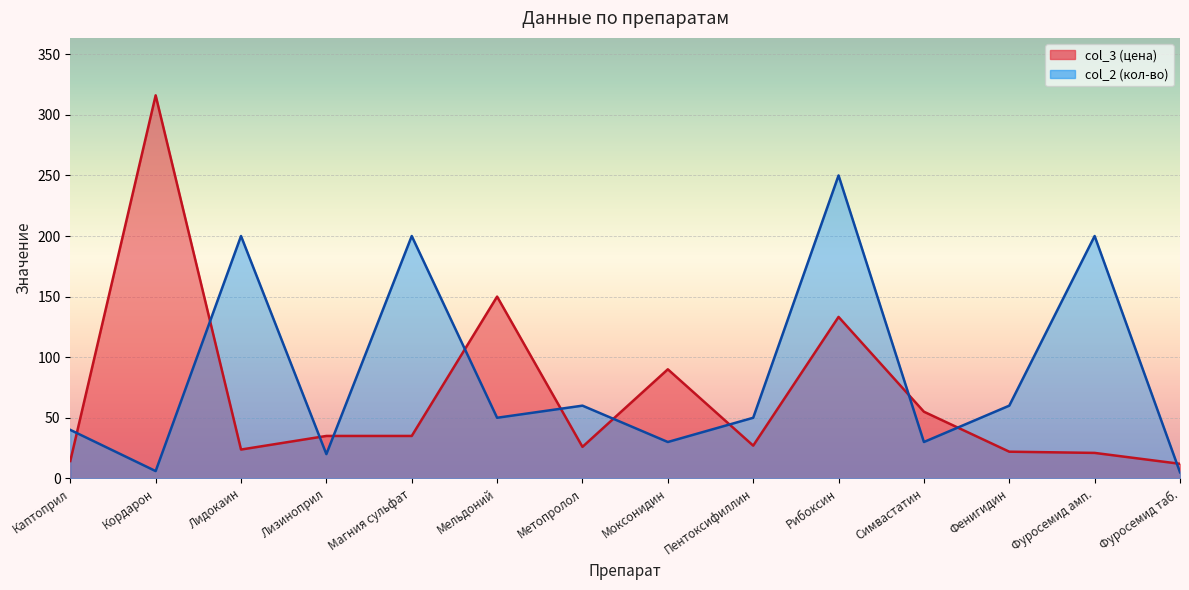

In col_2, how many points are lower than both neighbors (excluding endpoints)?

5